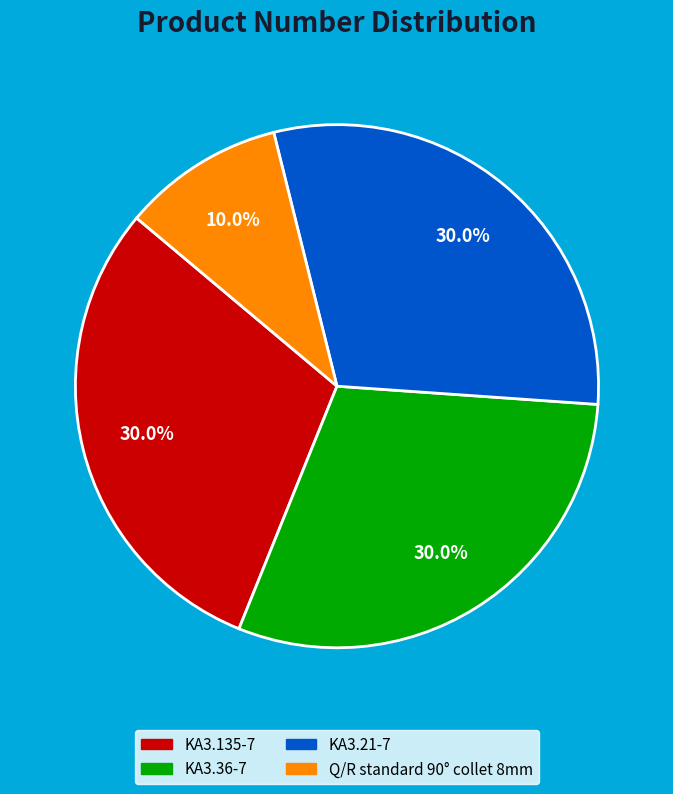

Combined, what portion of the pie is KA3.21-7 and KA3.135-7?

60.0%